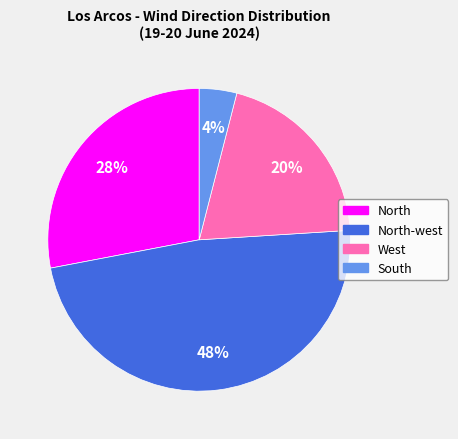

To the nearest percent, what is the difference between the North and North-west slice percentages?

20%